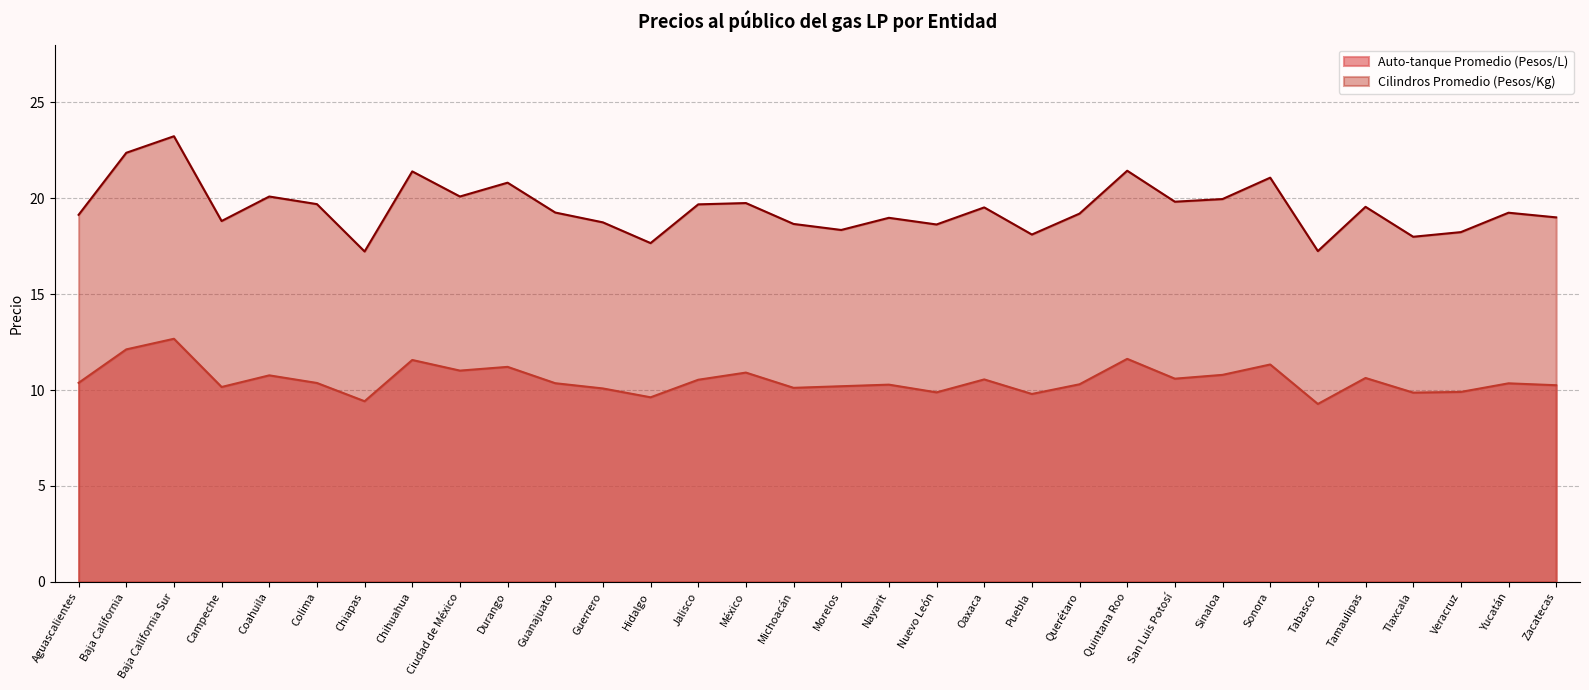

What is the sum of all Auto-tanque Promedio (Pesos/L) values?

336.9